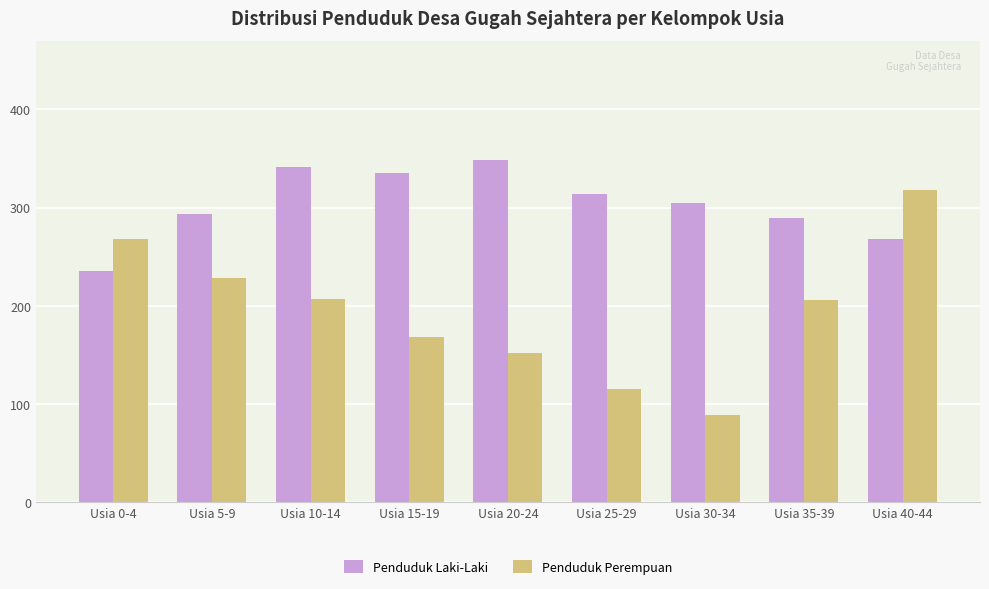

What is the greatest value displayed?

348